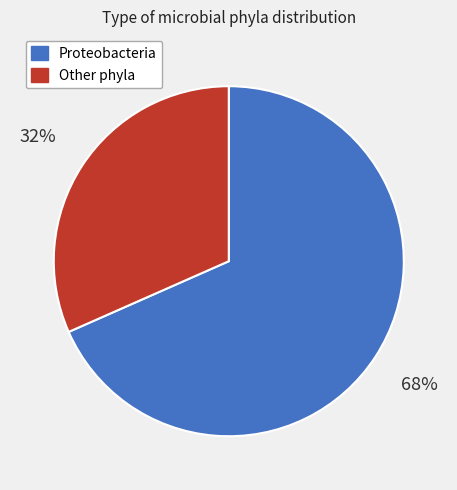

True or false: Other phyla accounts for 27% of the total.

False